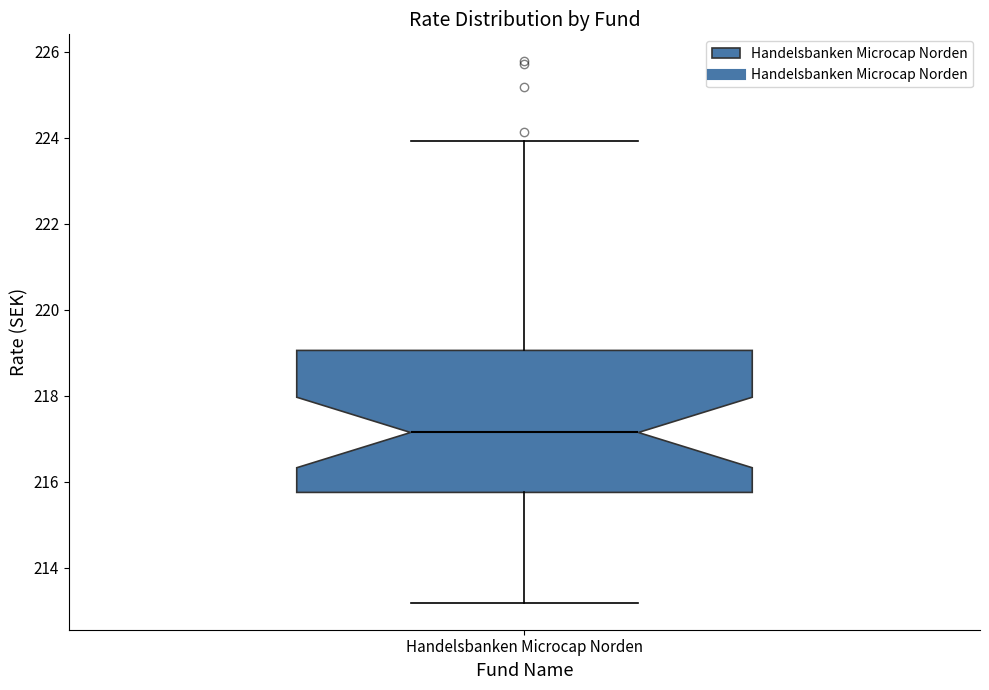

Read this box plot against the y-axis: the position of the median line, the range covered by the box, and the ends of both whiskers. The values are not printed on the chart, so give them approximately, as read against the axis.

median 217.2, box 215.8 to 219.0, whiskers 213.2 to 224.0